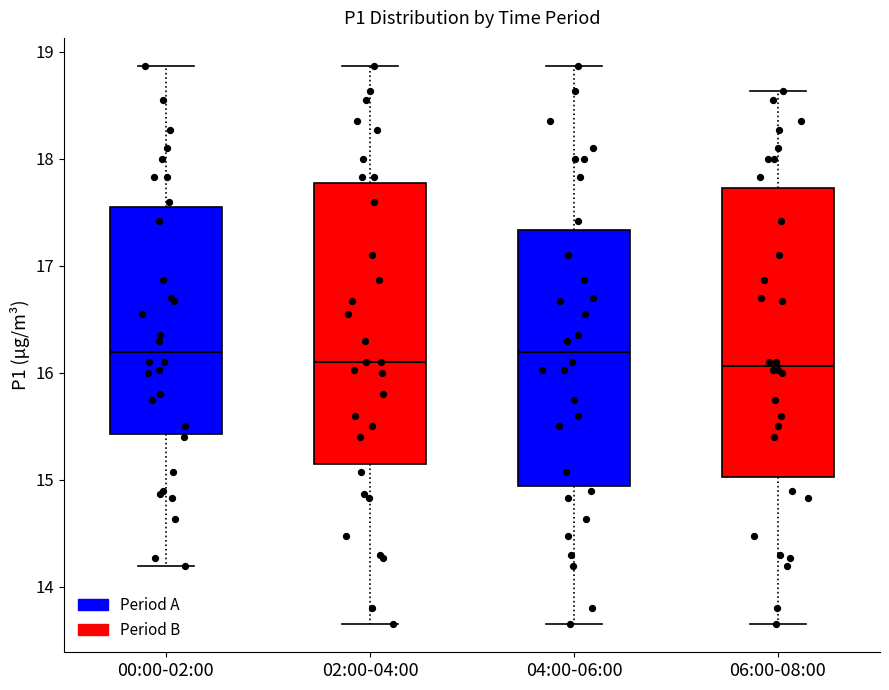

Where does the lower whisker of the box for 02:00-04:00 end on the y-axis? The values are not printed on the chart, so give them approximately, as read against the axis.

13.7